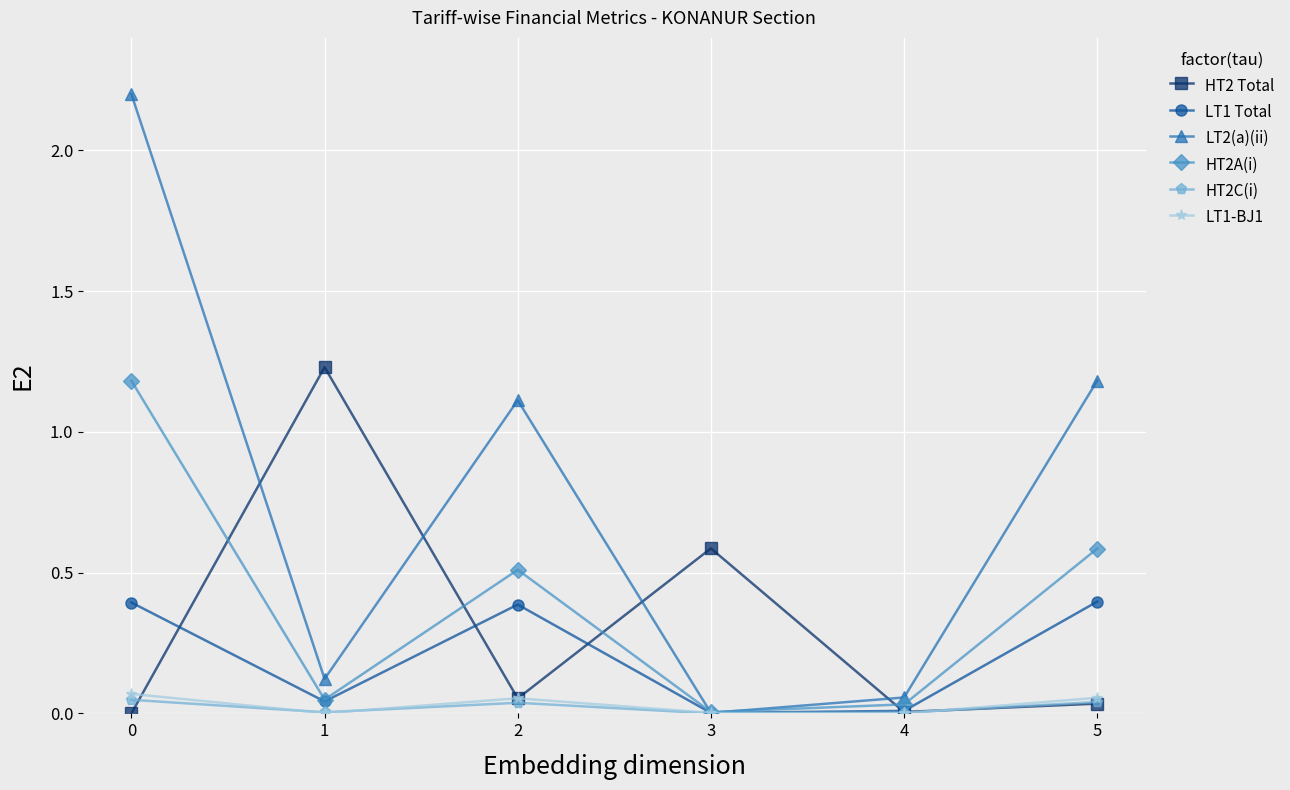

The value of HT2A(i) at 0 is 2.0. True or false?

False